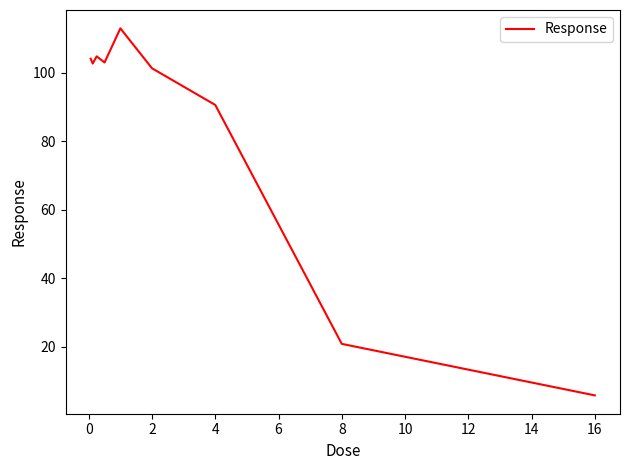

How many distinct data groups are displayed?

1